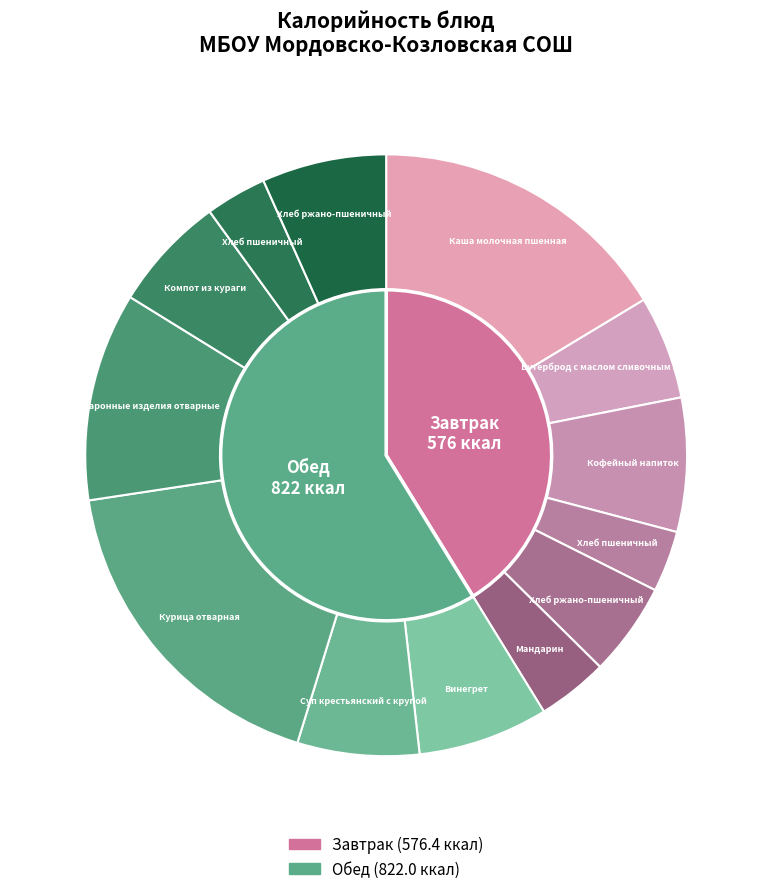

How many slices are in this pie chart?

13